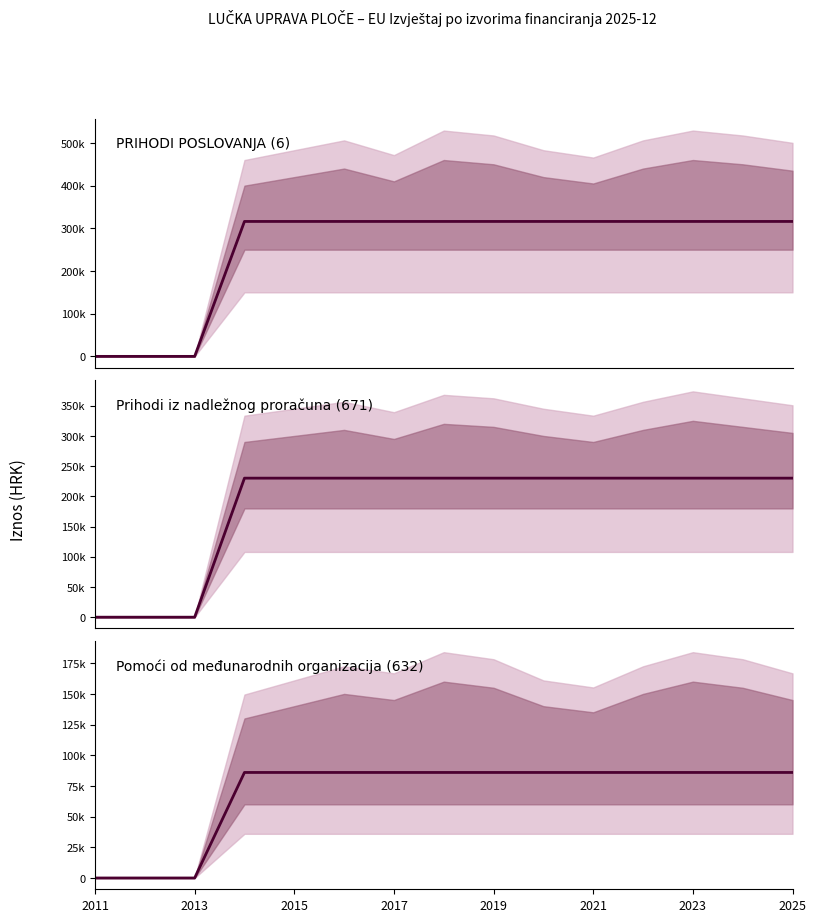

The PRIHODI POSLOVANJA (6) series shows 209073.7 at 2021. True or false?

False